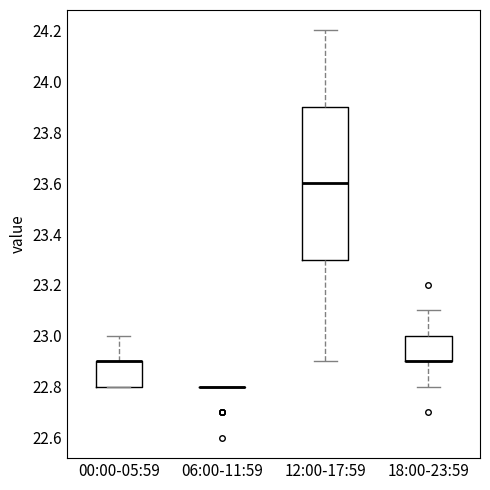

Reading left to right, read every box against the y-axis: the position of its median line, the range the box covers, and the ends of its whiskers. The values are not printed on the chart, so give them approximately, as read against the axis.

00:00-05:59: median 22.9 (drawn on the box's upper edge), box 22.8 to 22.9, whiskers 22.8 to 23.0
06:00-11:59: box collapsed to a line at 22.8, whiskers 22.8 to 22.8
12:00-17:59: median 23.6, box 23.3 to 23.9, whiskers 22.9 to 24.2
18:00-23:59: median 22.9 (drawn on the box's lower edge), box 22.9 to 23.0, whiskers 22.8 to 23.1